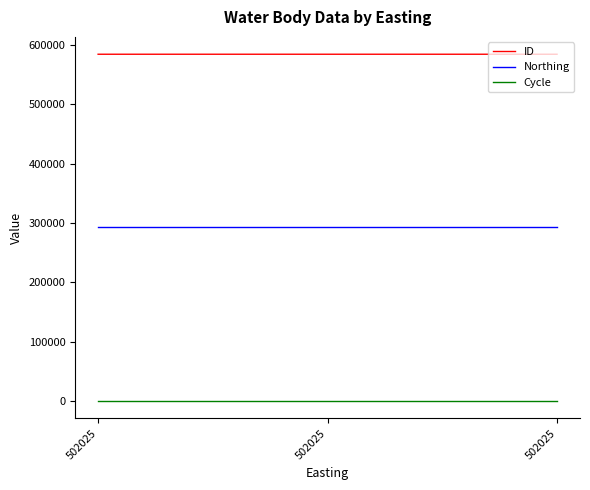

Does the chart have visible grid lines?

No